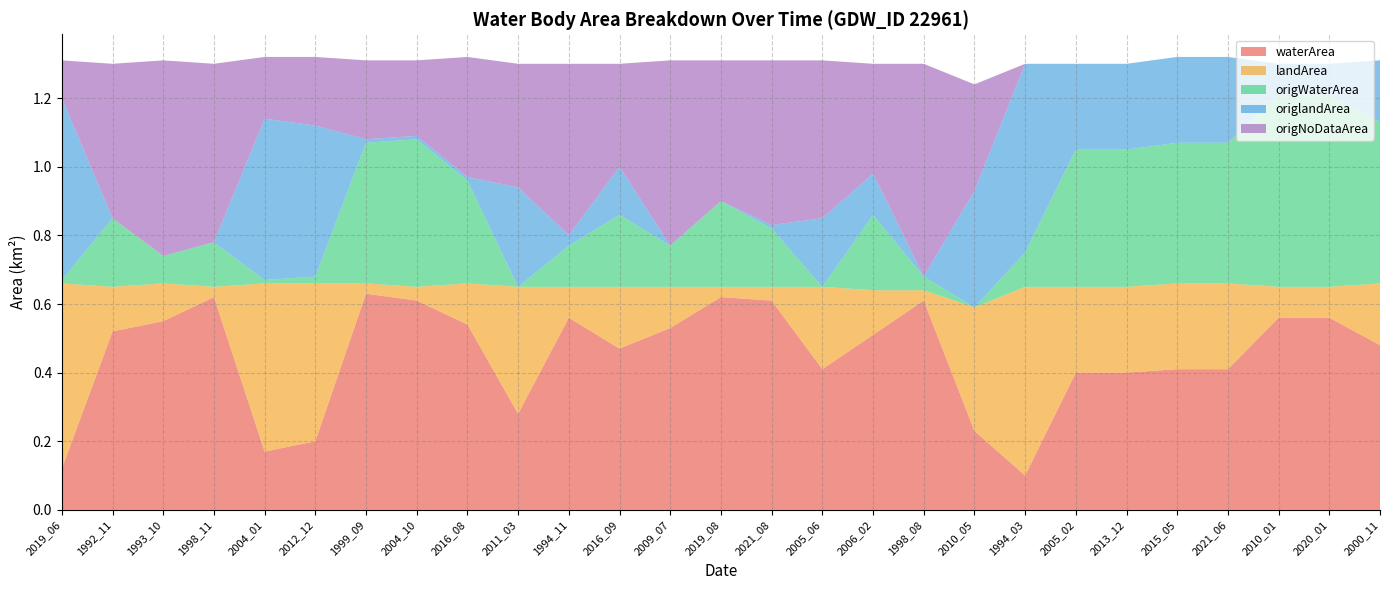

How many interior local valleys does the origWaterArea series have?

6